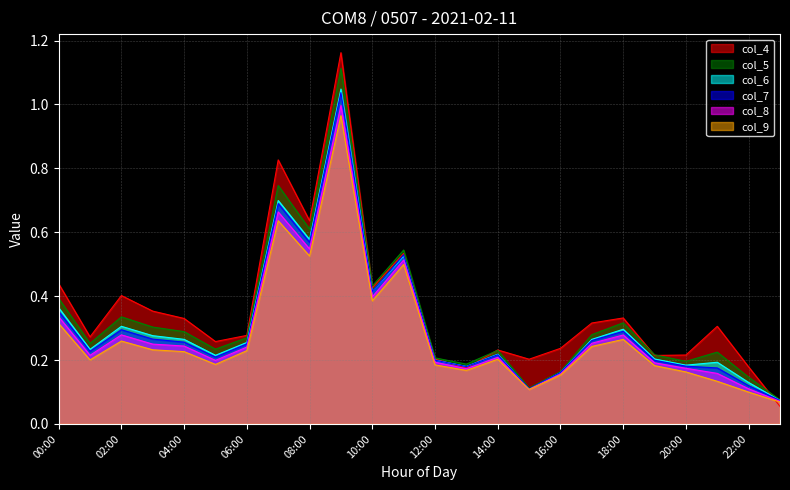

At which label does col_4 reach its peak?

09:00